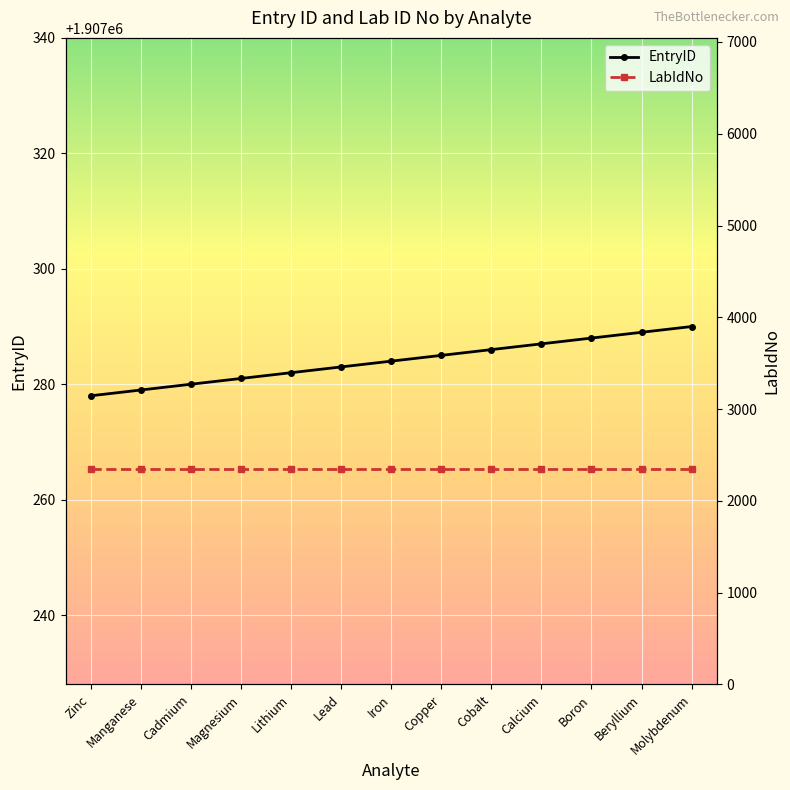

Which series has the largest range (max minus min)?

EntryID